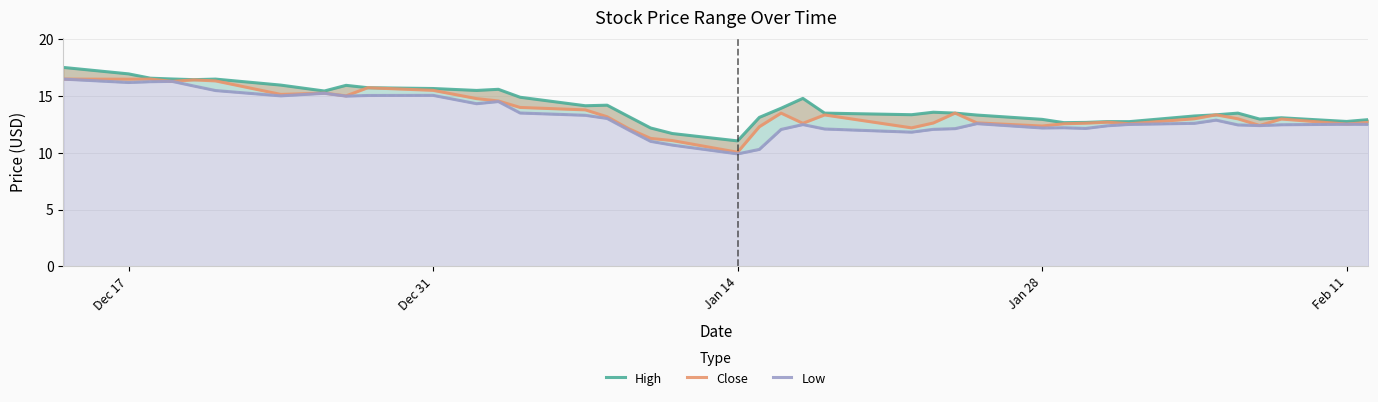

Does the chart have visible grid lines?

Yes